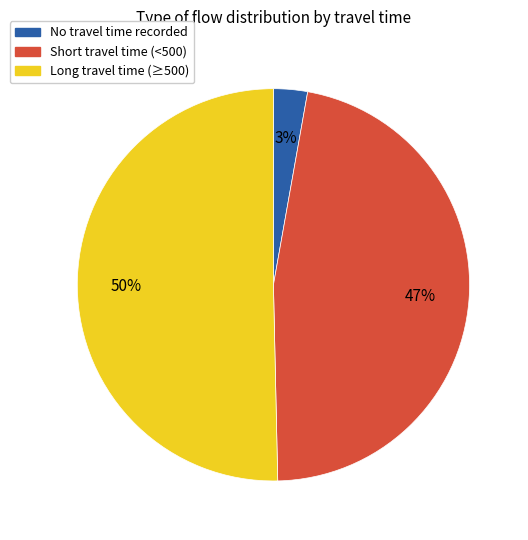

To the nearest percent, what is the average slice percentage?

33%